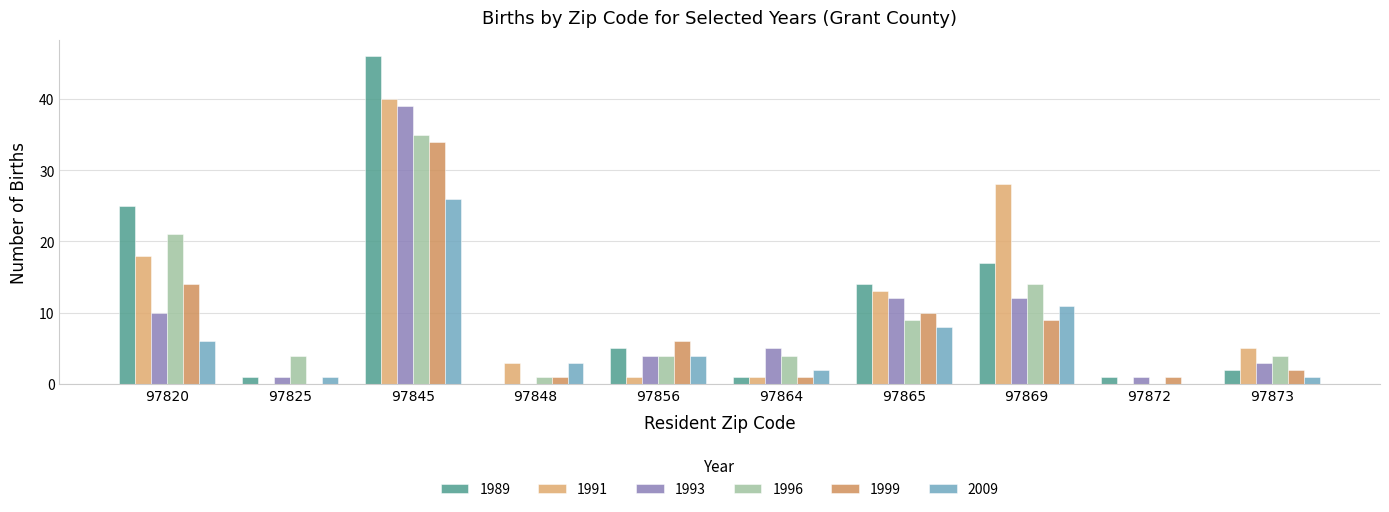

How many distinct data groups are displayed?

6